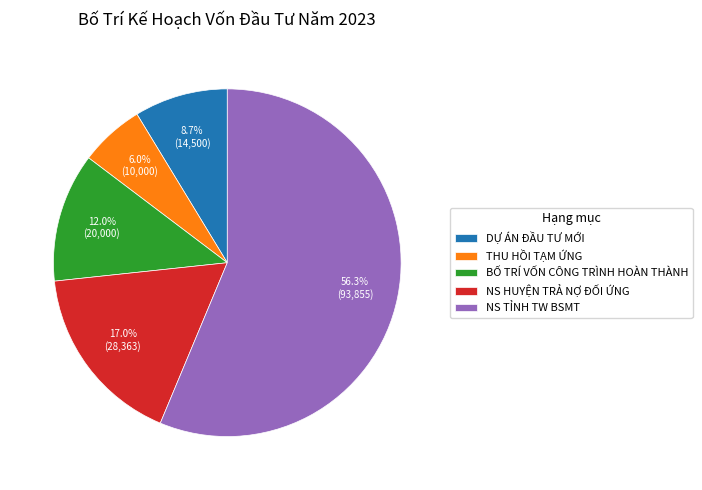

Which slice is the smallest?

THU HỒI TẠM ỨNG